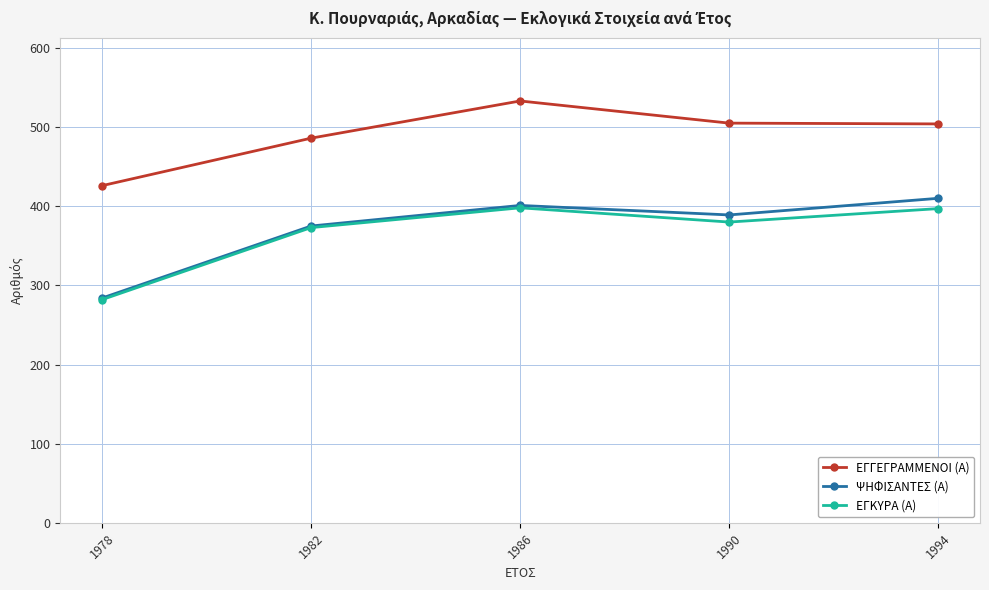

What is the minimum value for ΕΓΚΥΡΑ (Α)?

282